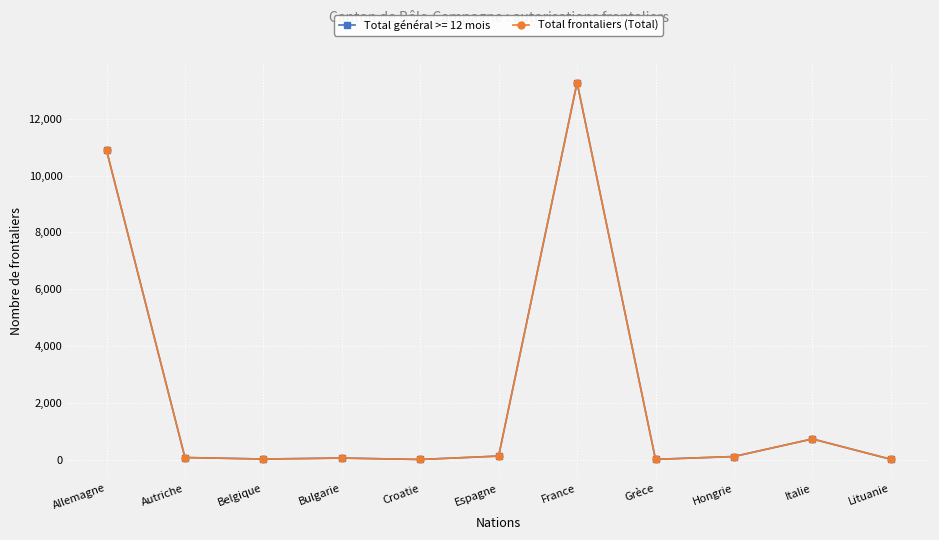

What is the label of the 2nd point from the right?

Italie